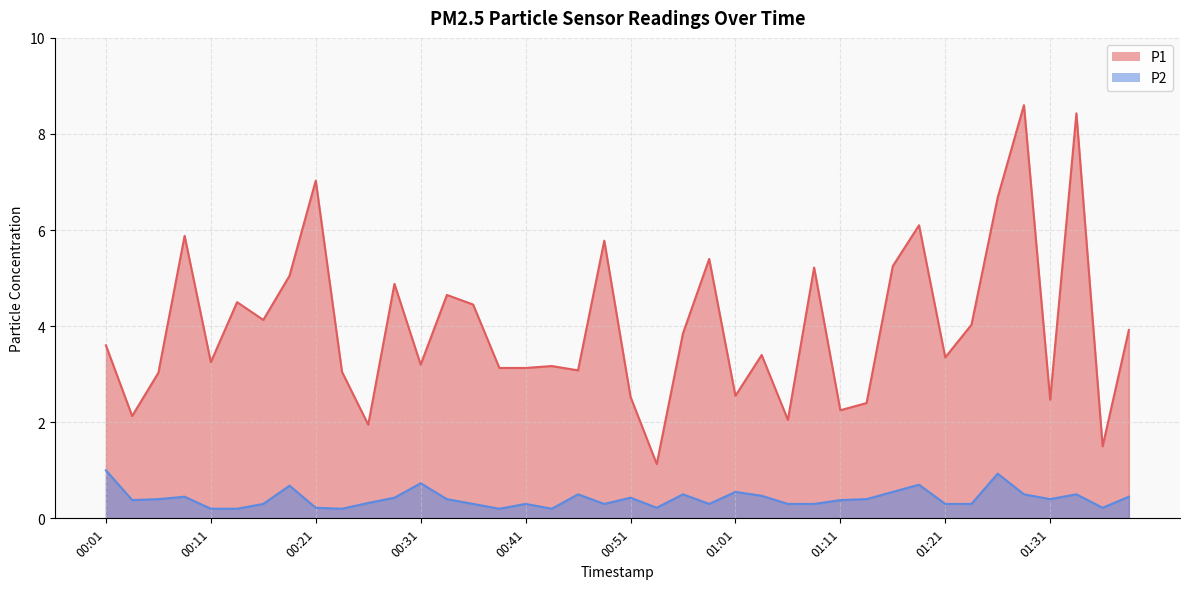

What is the difference between the maximum and minimum values in the P1 series?

7.5